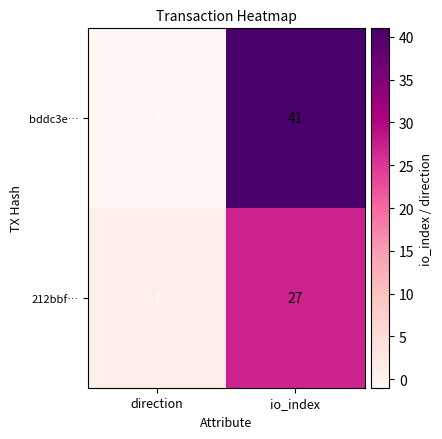

What is the sum of all bddc3e… values?

40